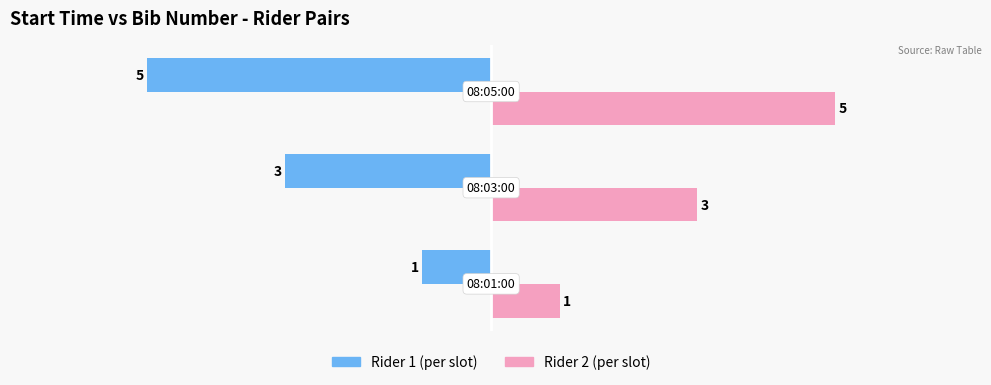

What is the maximum value shown in the chart?

5